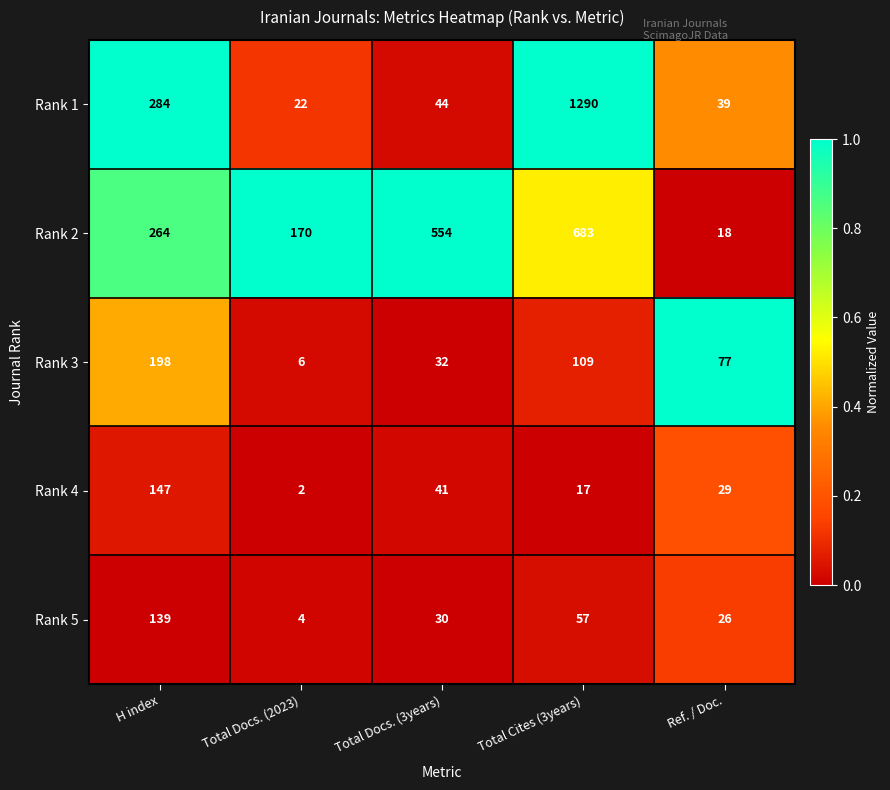

At which category is the sum across all series the highest?

Total Cites (3years)